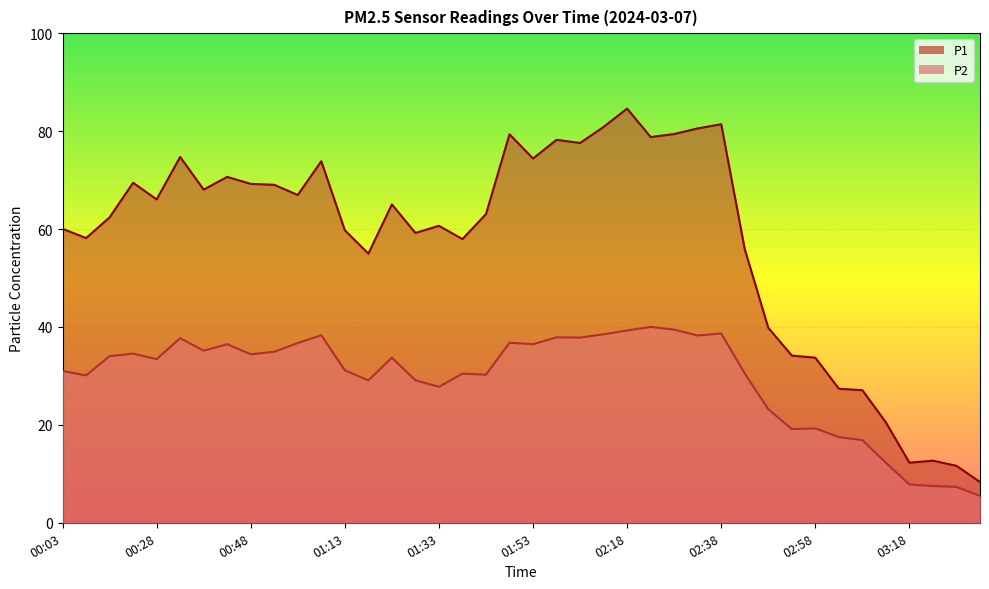

The value of P2 at 00:58 is 23.2. True or false?

False